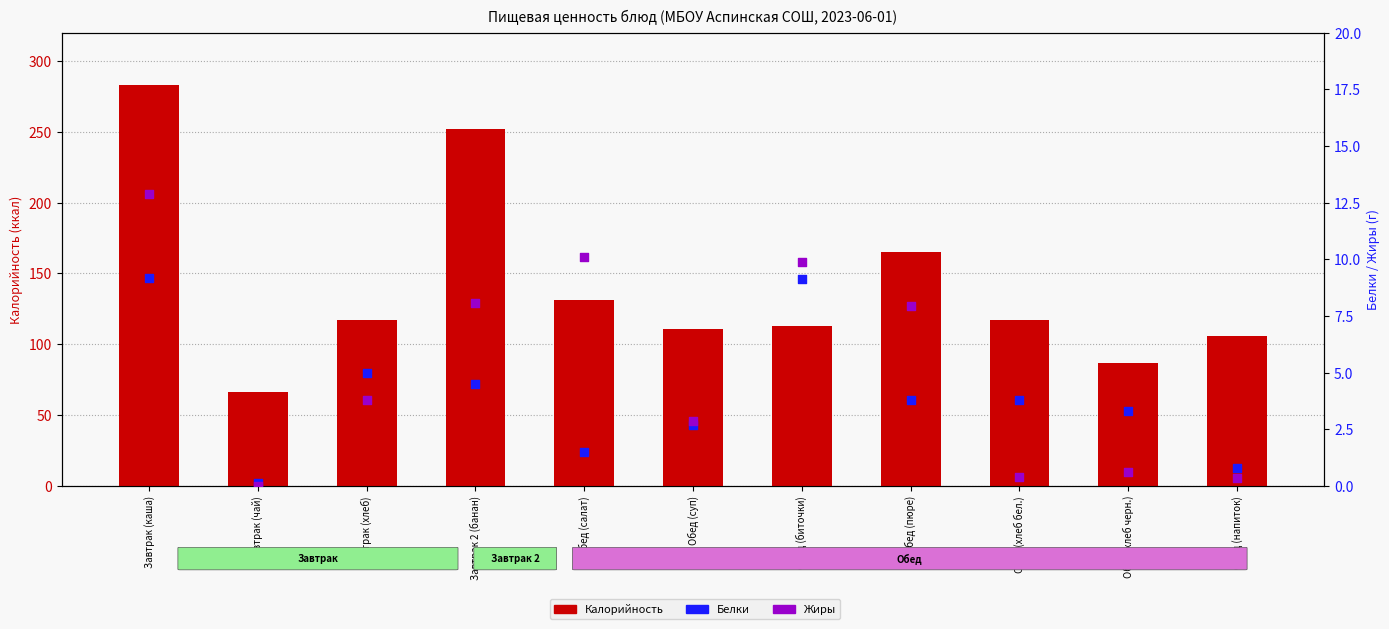

What is the total value across all series at Завтрак (каша)?

305.0